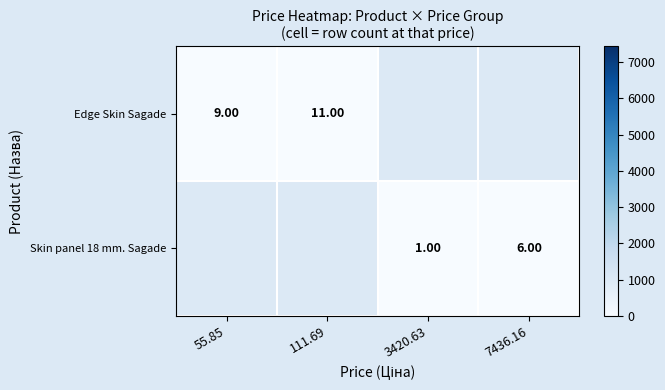

What is the difference between the Skin panel 18 mm. Sagade values at 7436.16 and 3420.63?

5